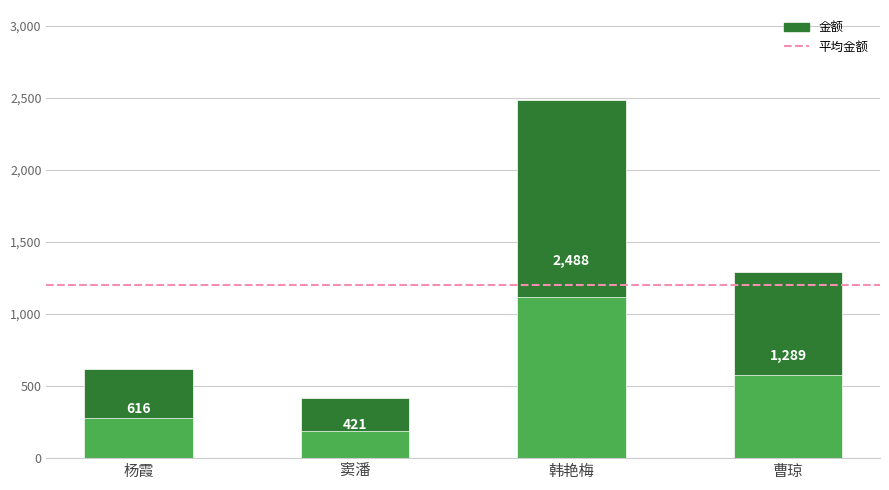

What is the value of the 3rd bar from the left?

2488.4